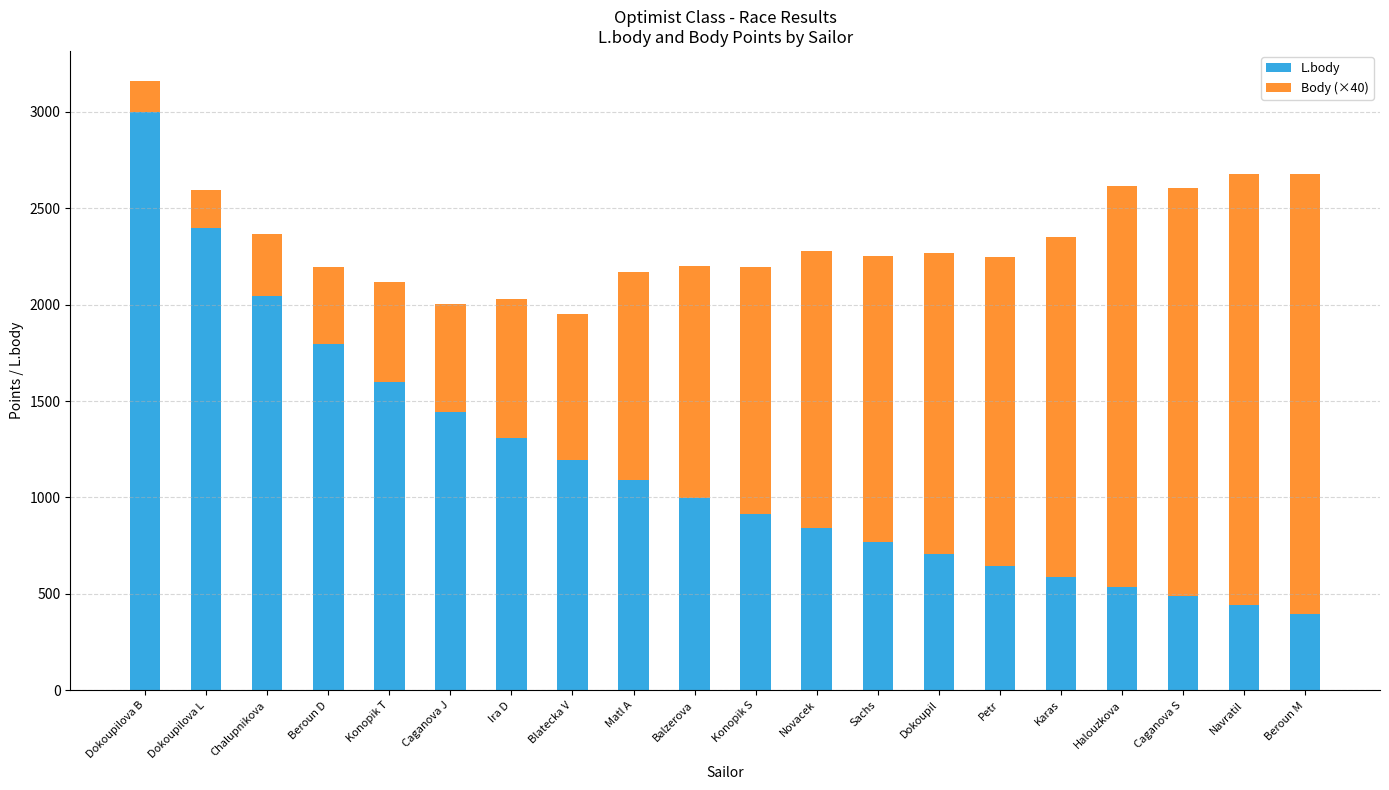

What is the minimum value for L.body?

396